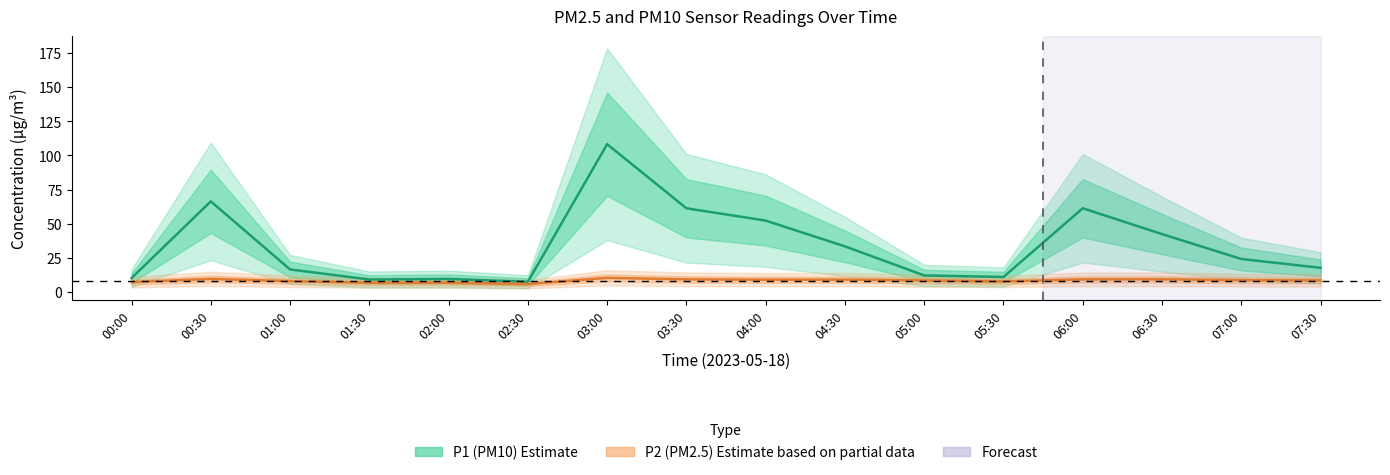

Rank the series by their maximum value, from lowest to highest.

P2, P1